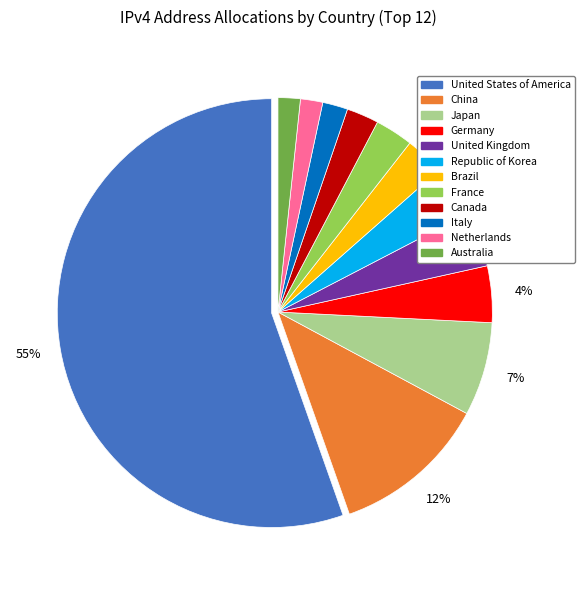

Combined, do Japan and Canada account for over 50%?

No